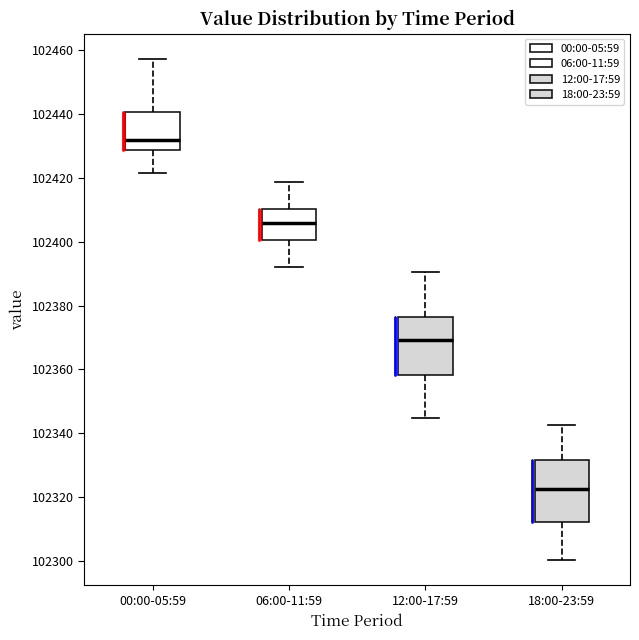

Reading left to right, transcribe this box plot: for each box, give where its median line is, the range the box spans, and where its two whiskers end, as read against the y-axis. The values are not printed on the chart, so give them approximately, as read against the axis.

00:00-05:59: median 102432, box 102428 to 102440, whiskers 102422 to 102458
06:00-11:59: median 102406, box 102400 to 102410, whiskers 102392 to 102418
12:00-17:59: median 102370, box 102358 to 102376, whiskers 102344 to 102390
18:00-23:59: median 102322, box 102312 to 102332, whiskers 102300 to 102342